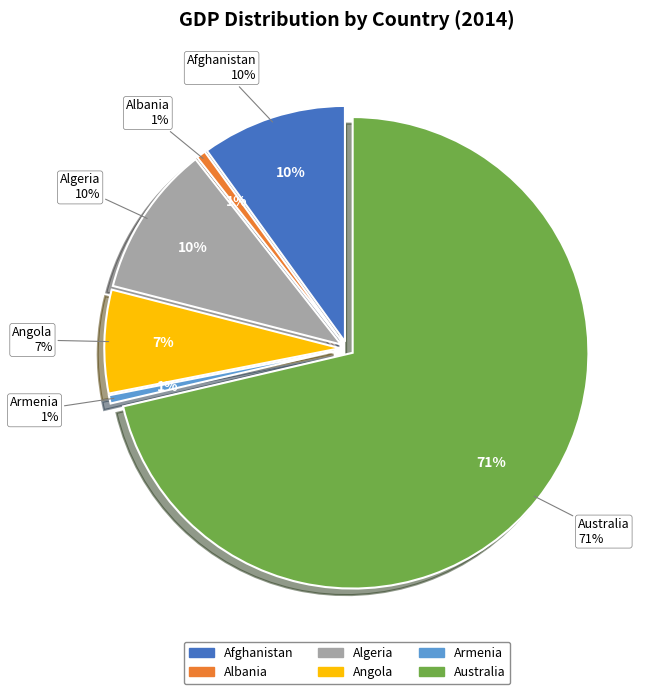

Is it true that Albania is 11% of the pie?

False